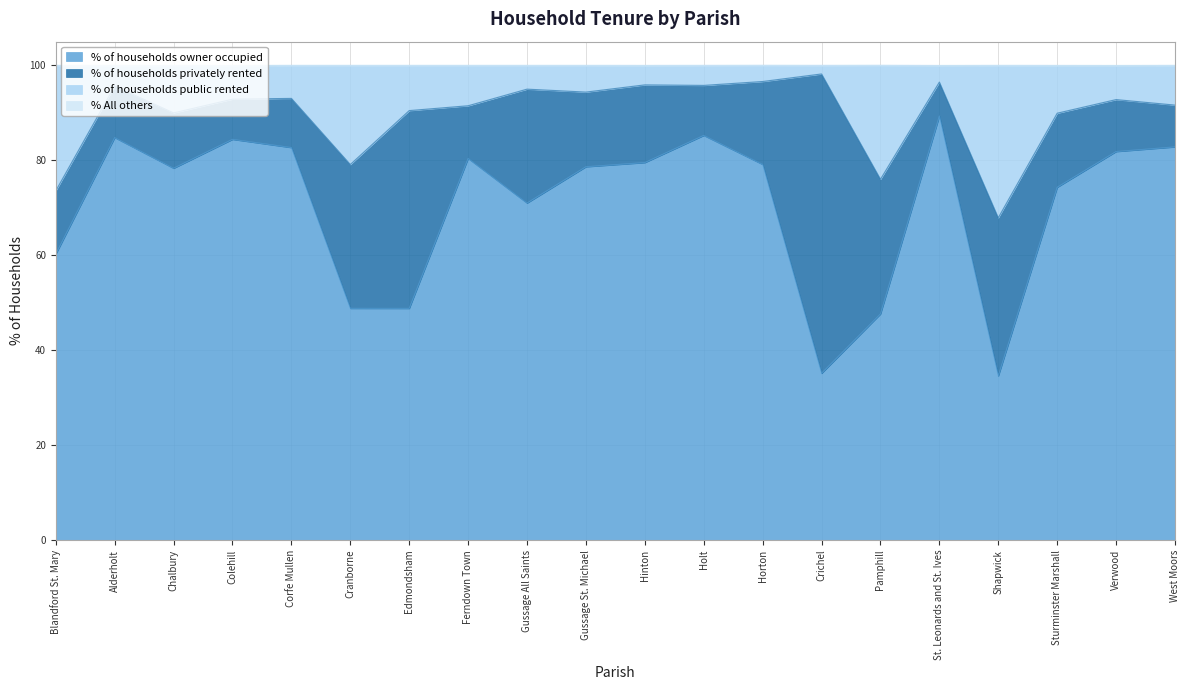

At which category does % of households owner occupied reach its first local valley?

Chalbury